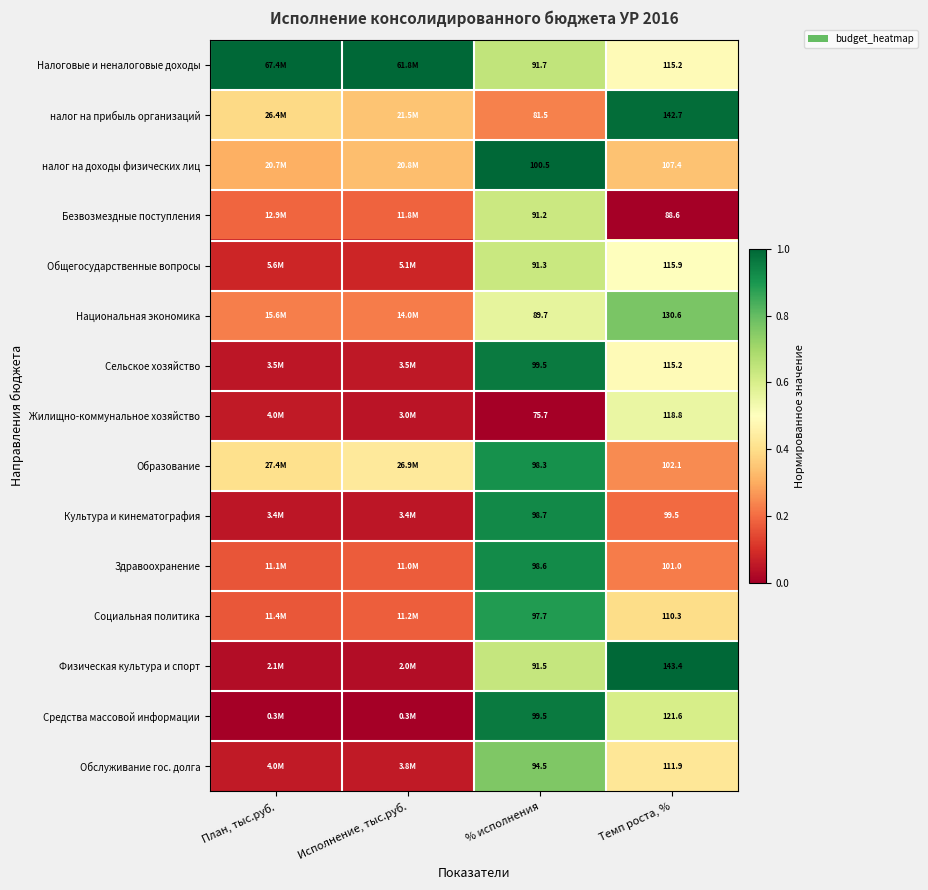

What is the difference between the highest and lowest values at Исполнение, тыс.руб.?

1.0